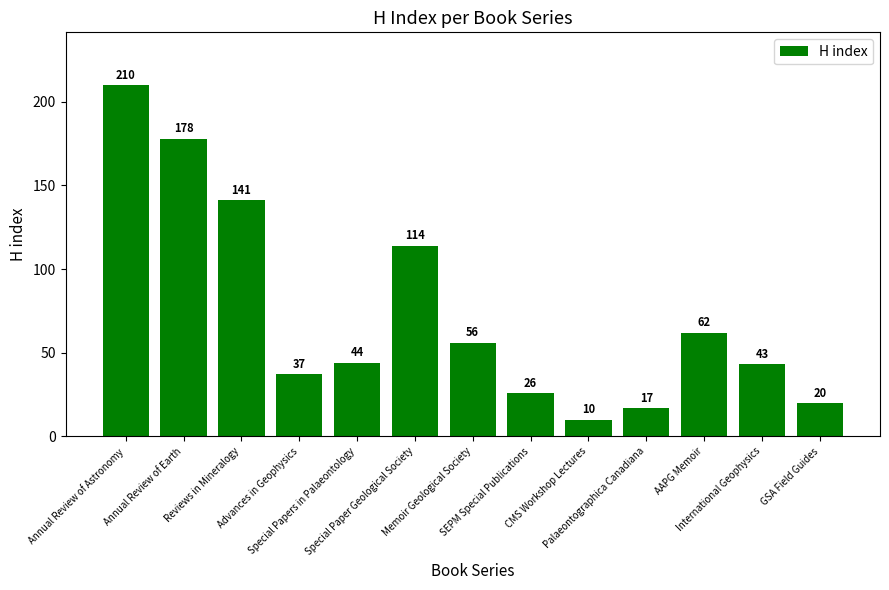

Is it true that the value at Special Papers in Palaeontology is 44?

True